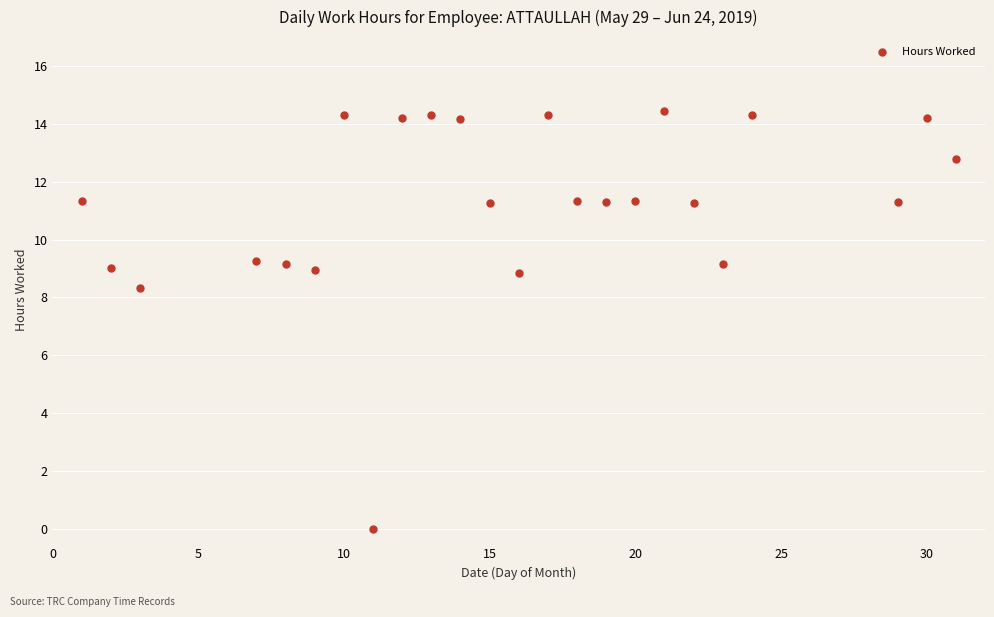

What is the range of X values (max minus min)?

30.0